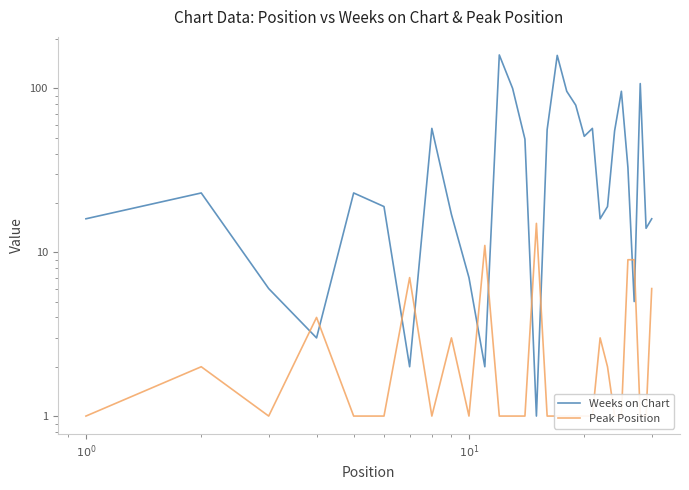

Which series has the widest spread of values?

Weeks on Chart